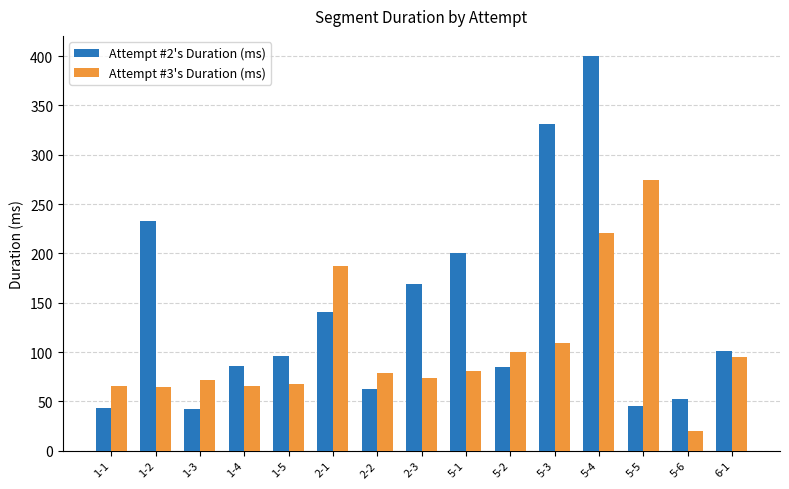

Rank the series by their maximum value, from highest to lowest.

Attempt #2's Duration (ms), Attempt #3's Duration (ms)